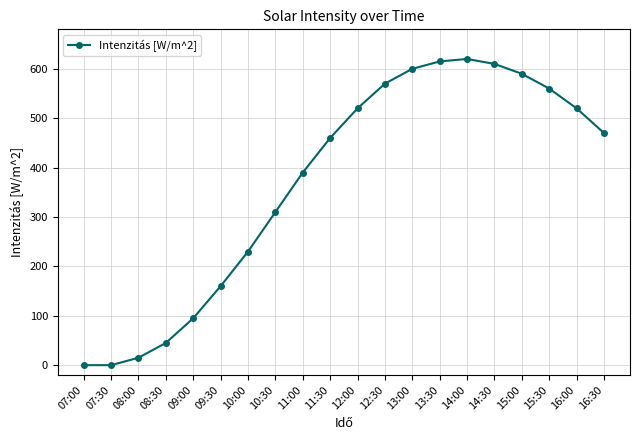

What is the difference between the maximum and minimum values?

620